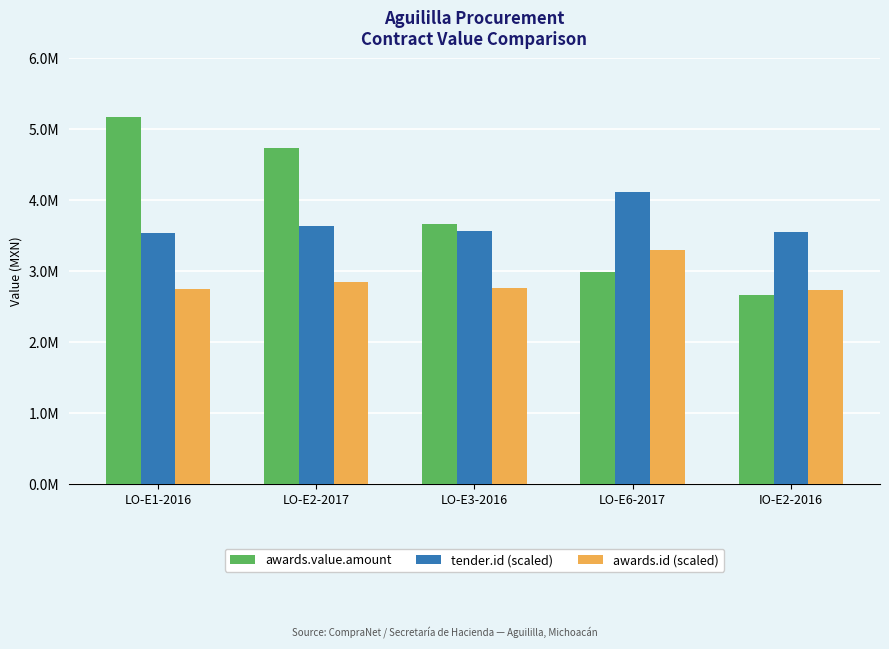

At which label does awards.value.amount reach its peak?

LO-E1-2016